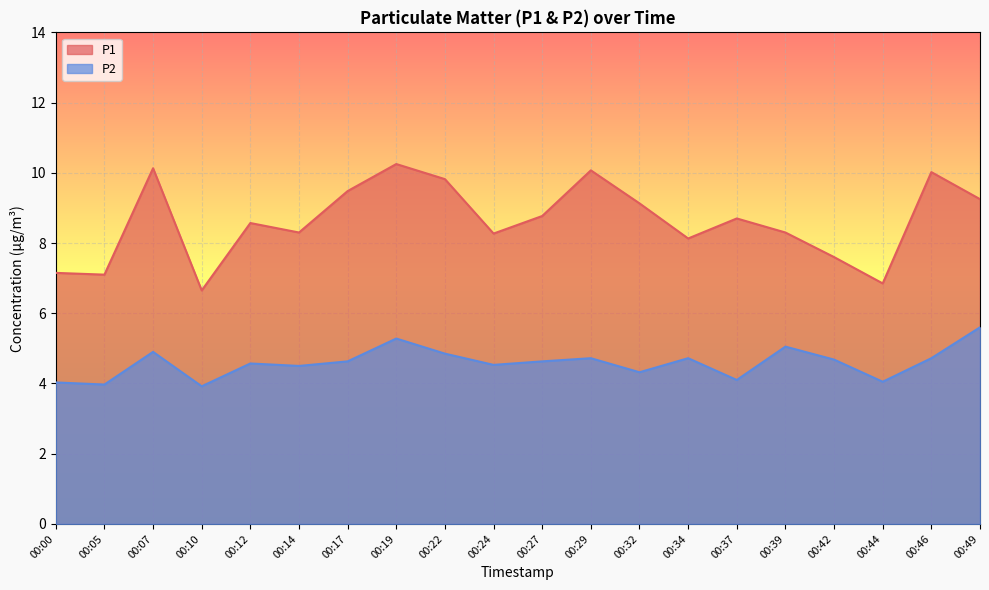

What is the approximate value of P2 at 00:14?

4.5